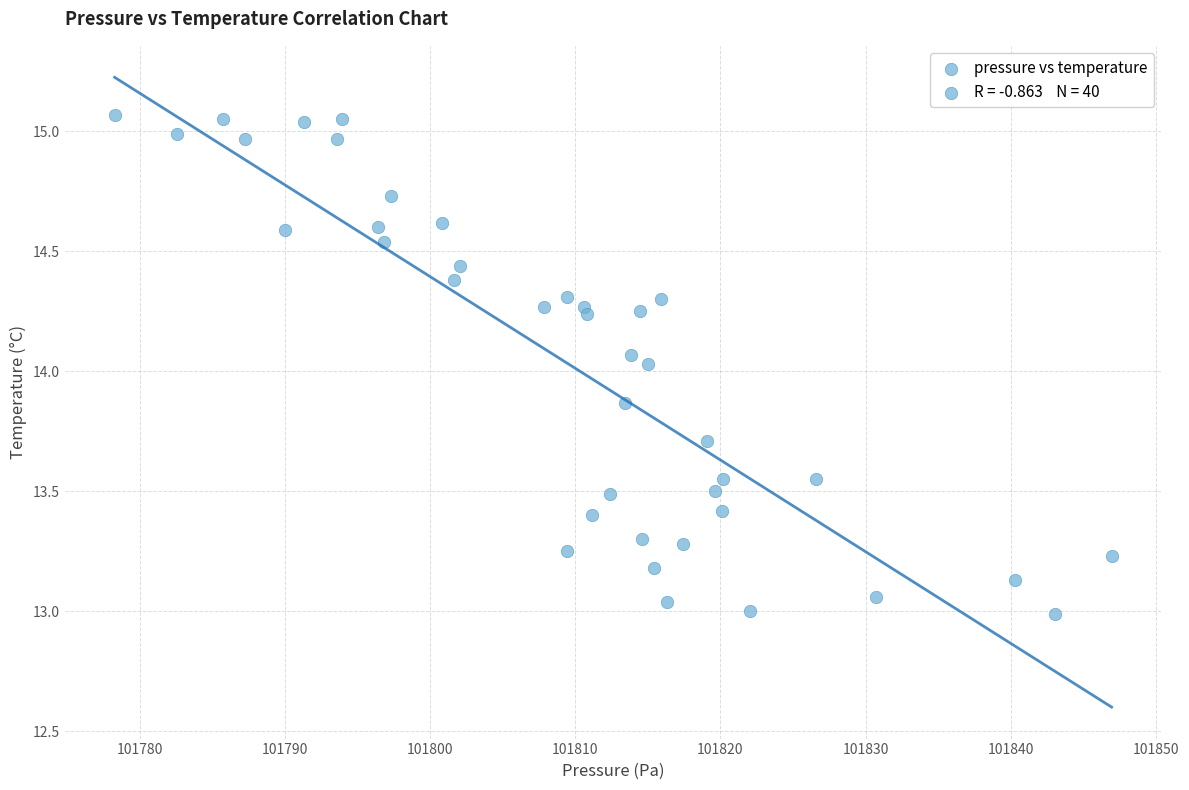

What is the range of Y values (max minus min)?

2.1